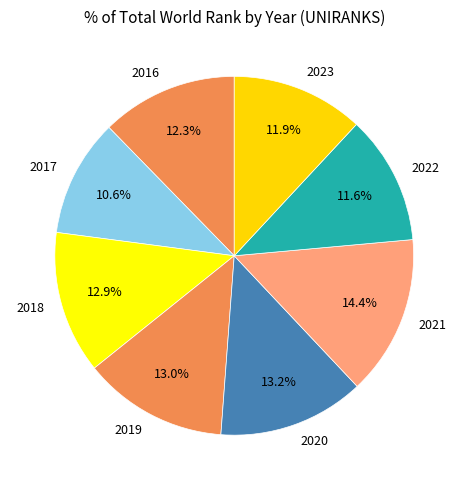

Which has a higher value, 2022 or 2018?

2018